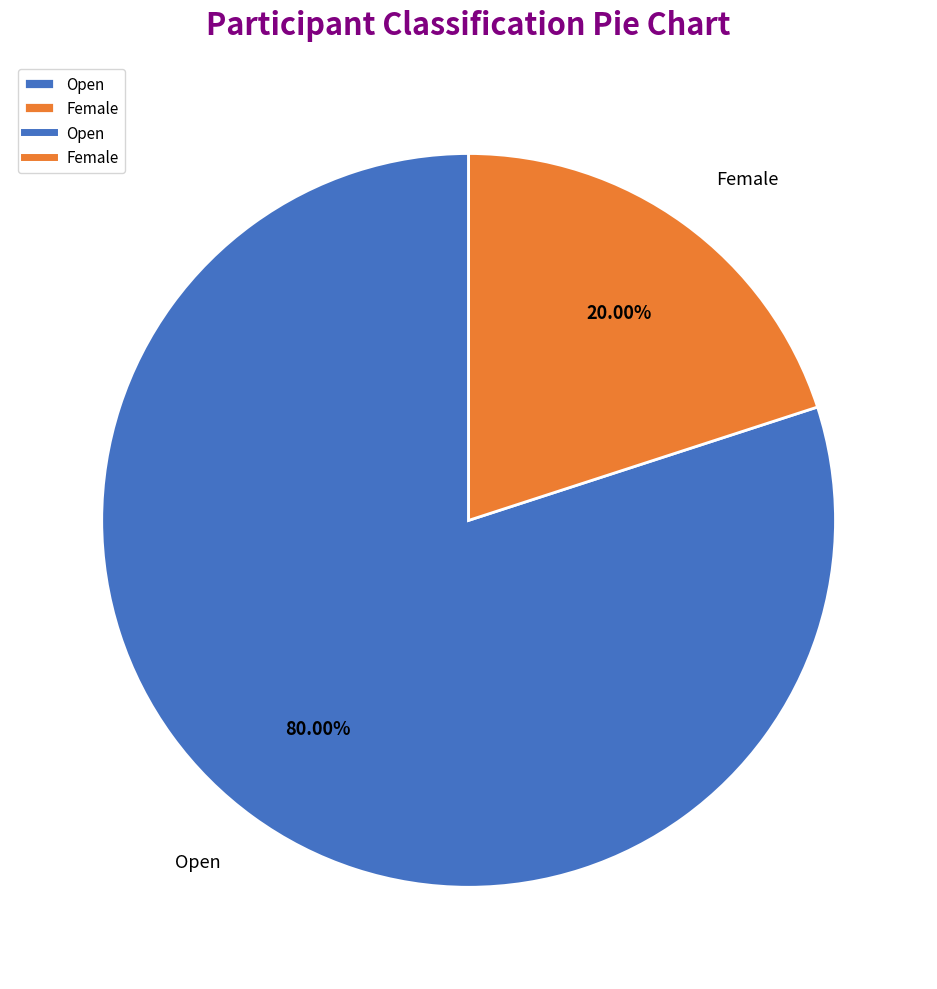

What is the majority slice?

Open